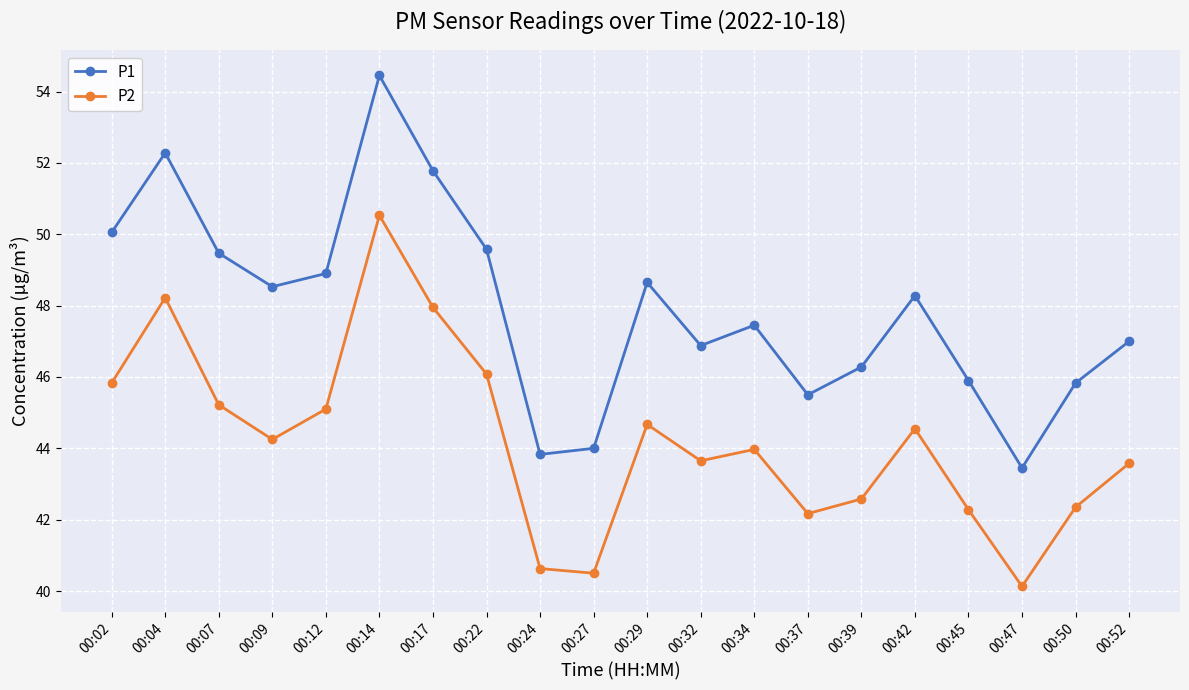

What is the difference between the maximum and minimum values in the P1 series?

11.0